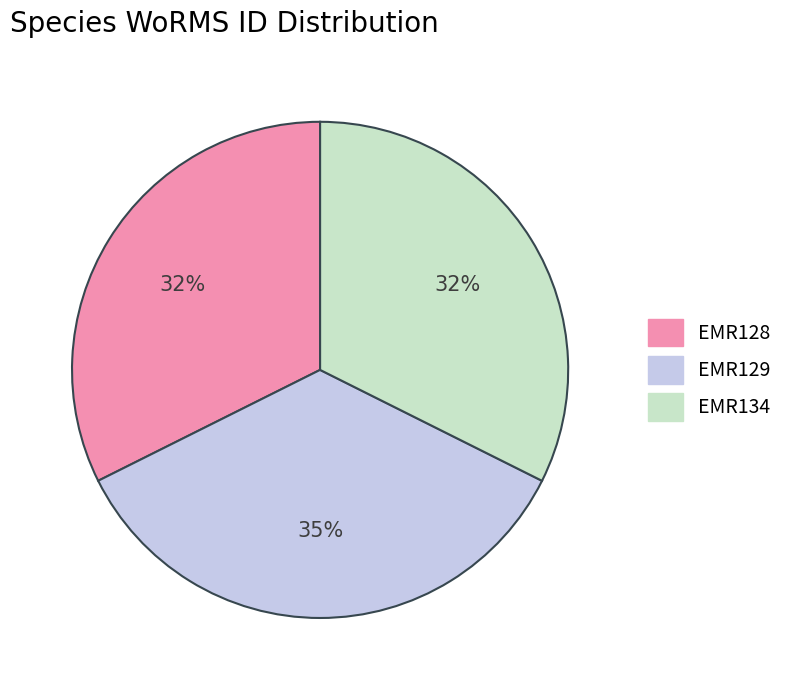

What is the largest slice in the pie chart?

EMR129